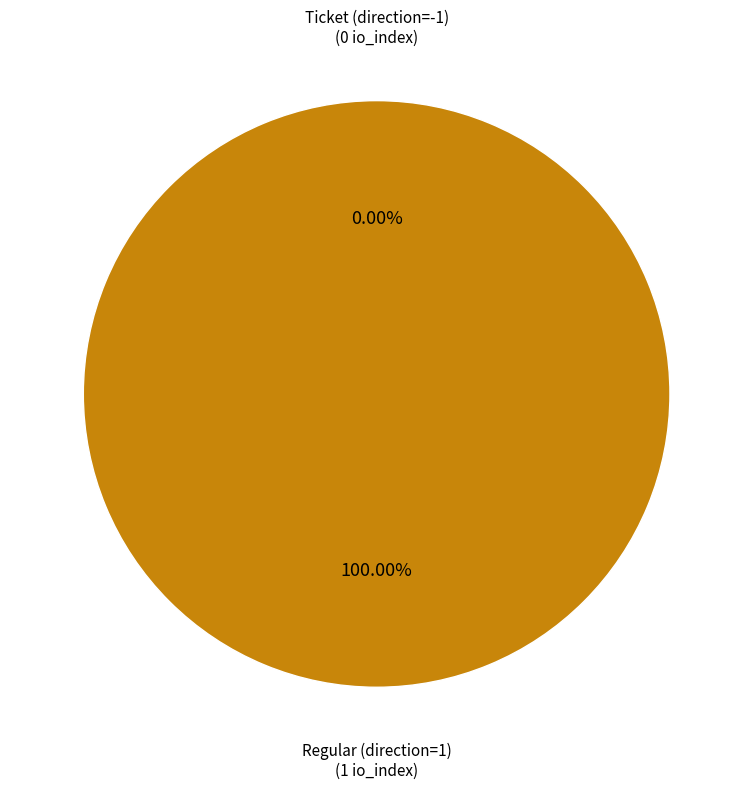

Rank the categories by value from lowest to highest.

Ticket (direction=-1), Regular (direction=1)